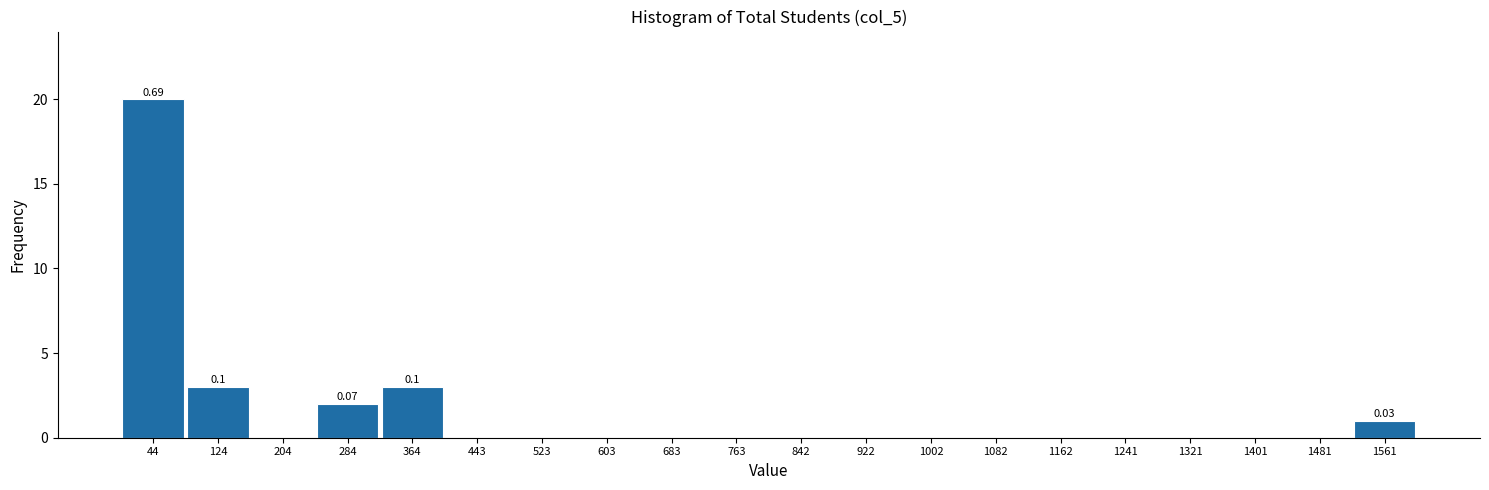

Which range on the x-axis has the tallest bar?

10 to 80